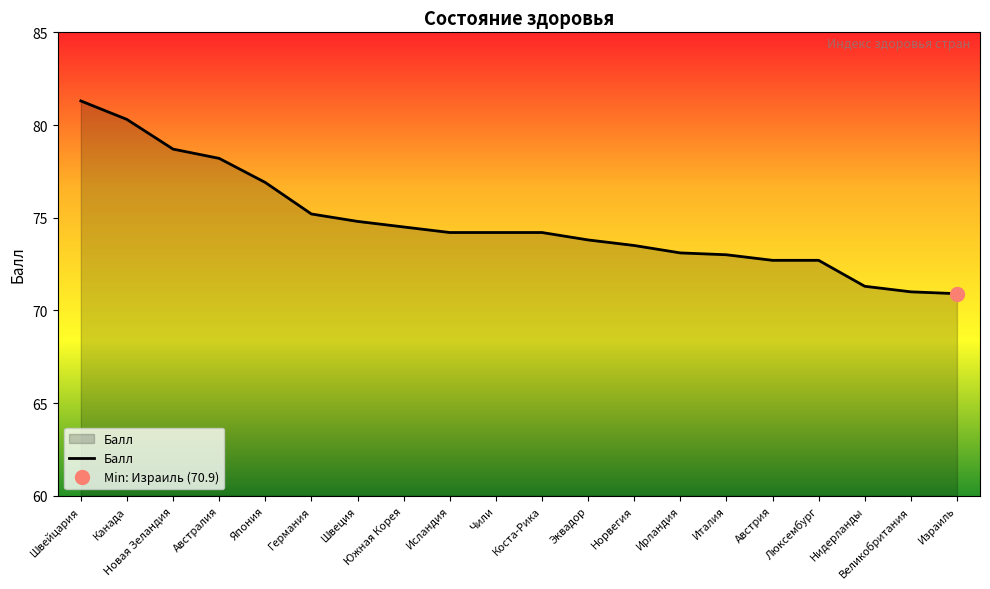

Rank the categories by value from highest to lowest.

Швейцария, Канада, Новая Зеландия, Австралия, Япония, Германия, Швеция, Южная Корея, Исландия, Чили, Коста-Рика, Эквадор, Норвегия, Ирландия, Италия, Австрия, Люксембург, Нидерланды, Великобритания, Израиль